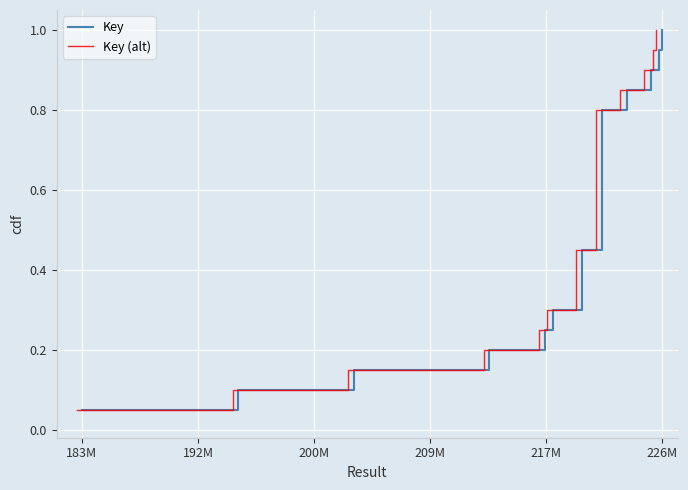

Does the chart display data point markers on the line(s)?

No